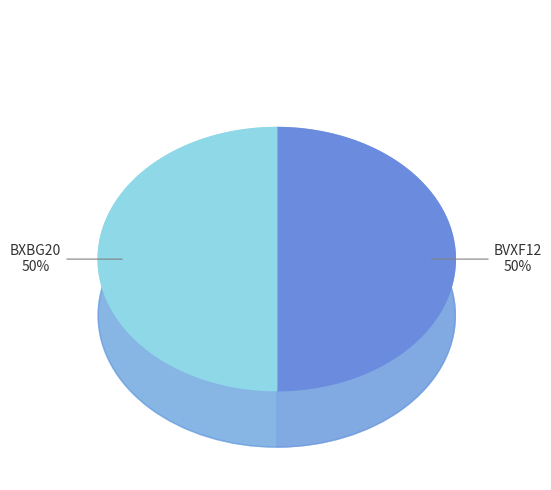

Is it true that BVXF12 is 60% of the pie?

False